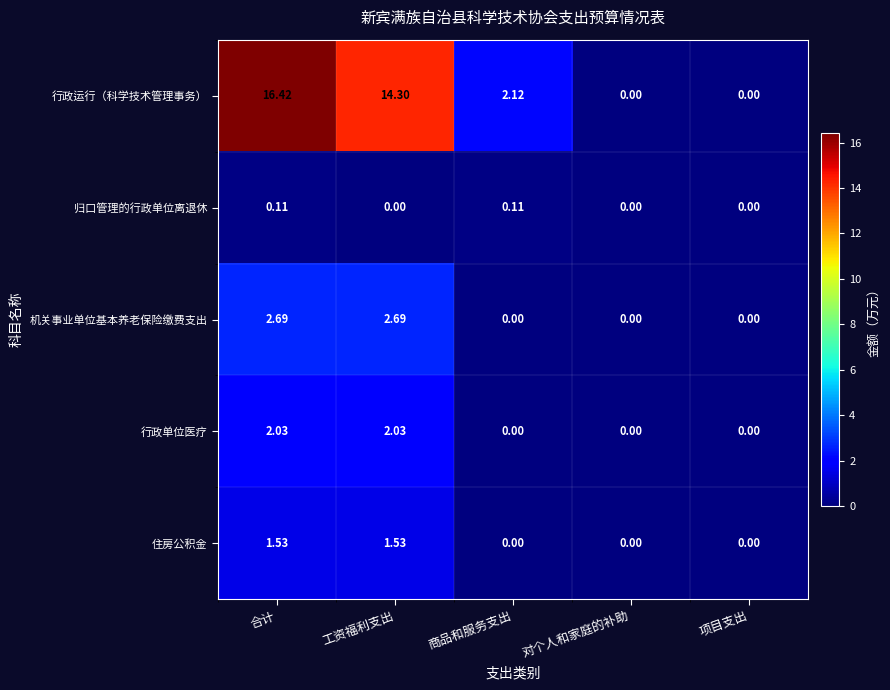

At which label is 行政运行（科学技术管理事务） closest to 8?

商品和服务支出